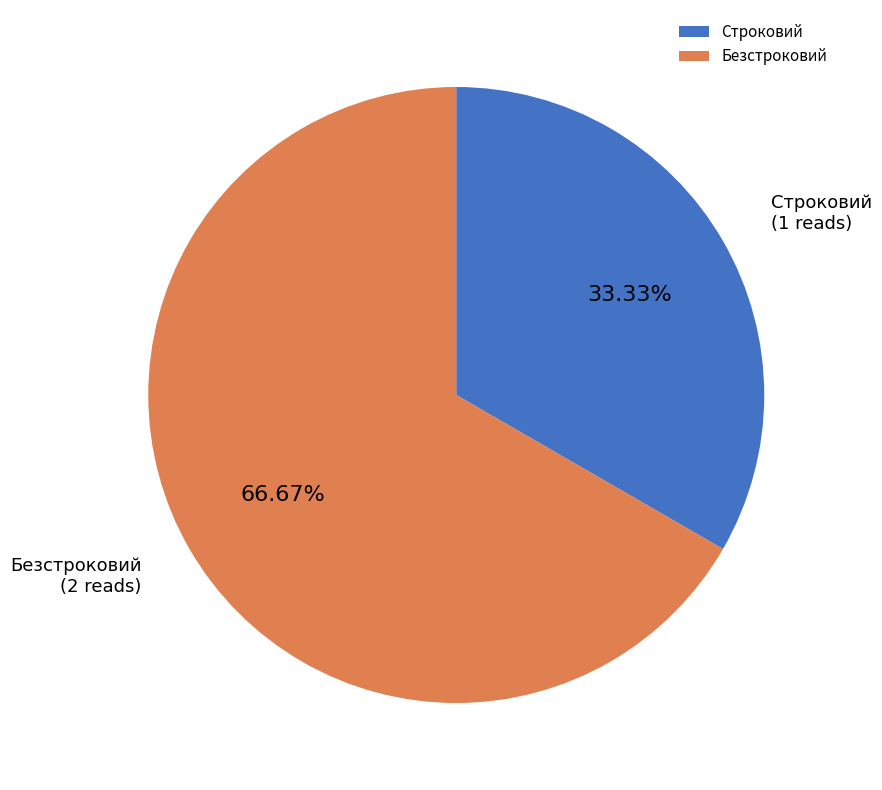

To the nearest percent, what portion does Безстроковий represent?

67%